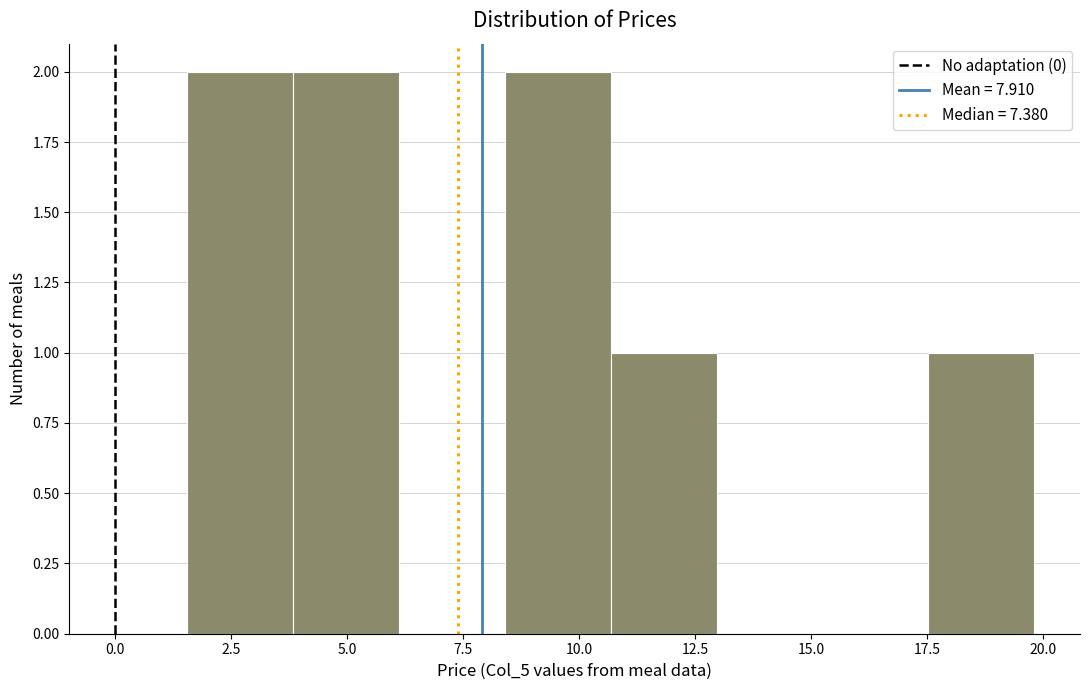

Reading left to right, transcribe this chart: for each bar, give the range it covers on the x-axis and its height. Neither the bar edges nor the heights are printed on the chart, so give them approximately, as read against the axes.

1.5 to 4.0: 2
4.0 to 6.0: 2
6.0 to 8.5: 0
8.5 to 10.5: 2
10.5 to 13.0: 1
13.0 to 15.0: 0
15.0 to 17.5: 0
17.5 to 20.0: 1